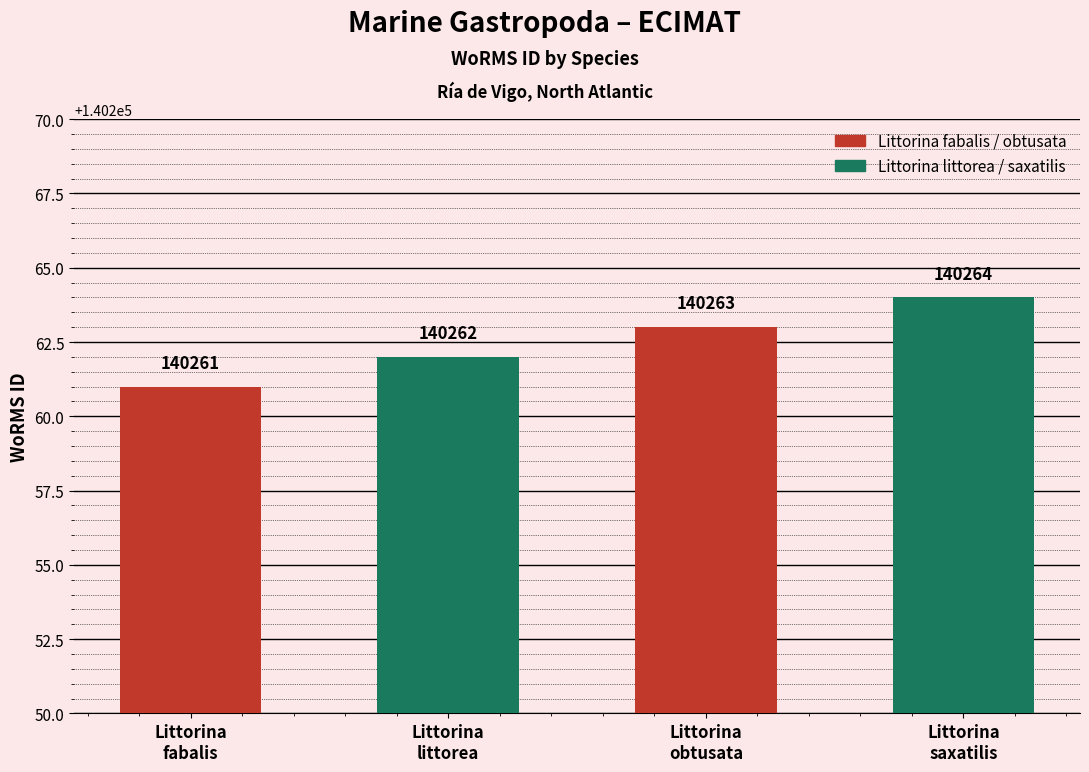

What is the value of the 3rd bar from the left?

140263